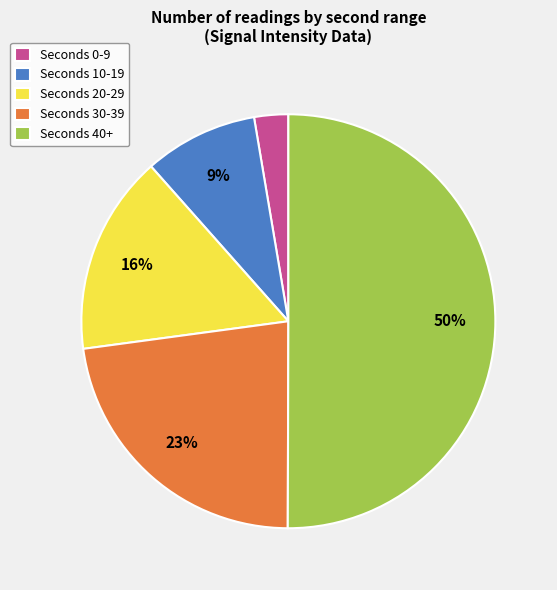

How many segments does this pie chart have?

5